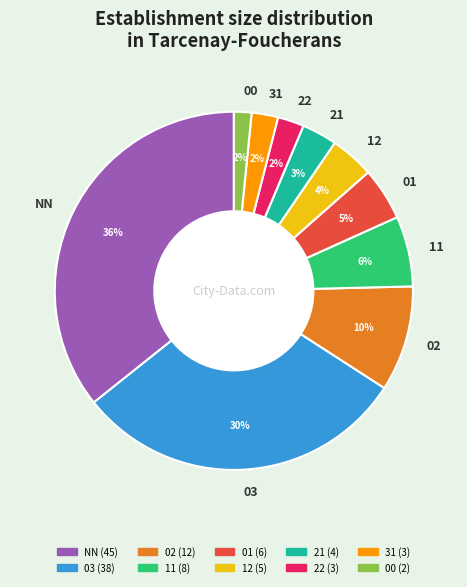

Which has a higher value, 31 or 00?

31